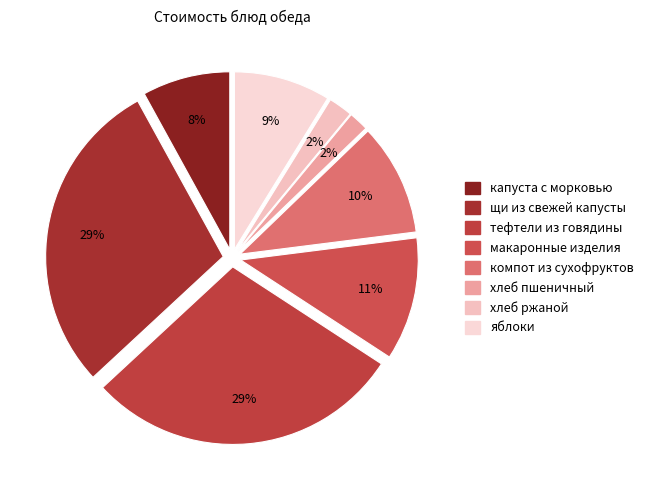

The яблоки slice represents 9% of the pie. True or false?

True